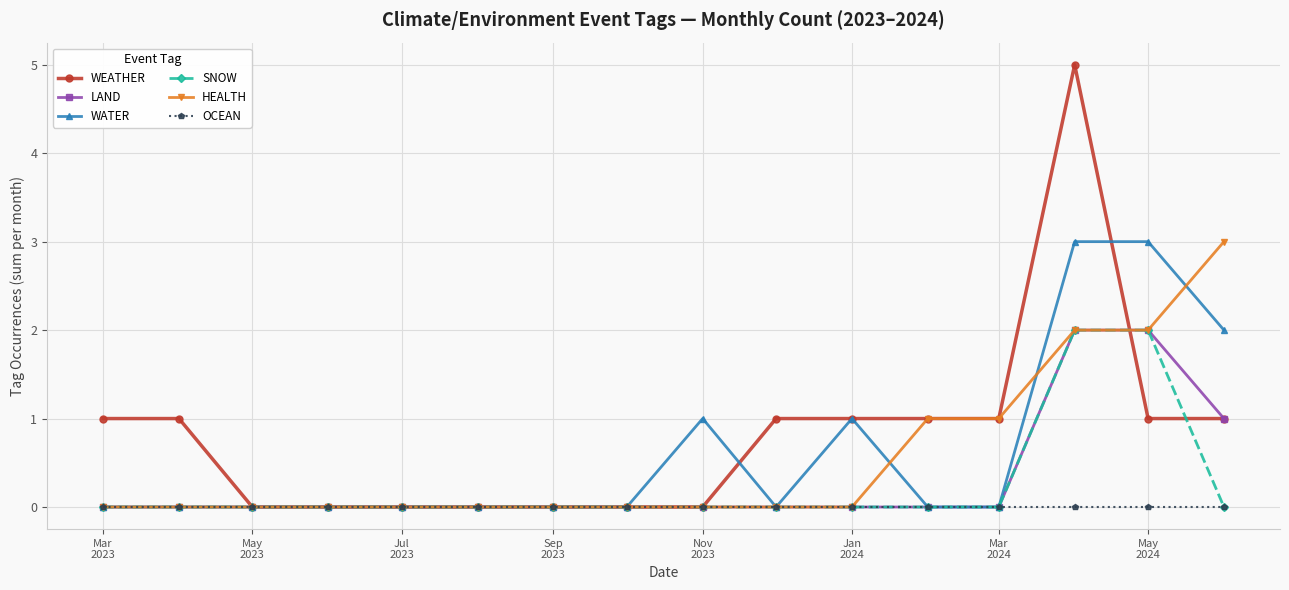

Does the chart display data point markers on the line(s)?

Yes